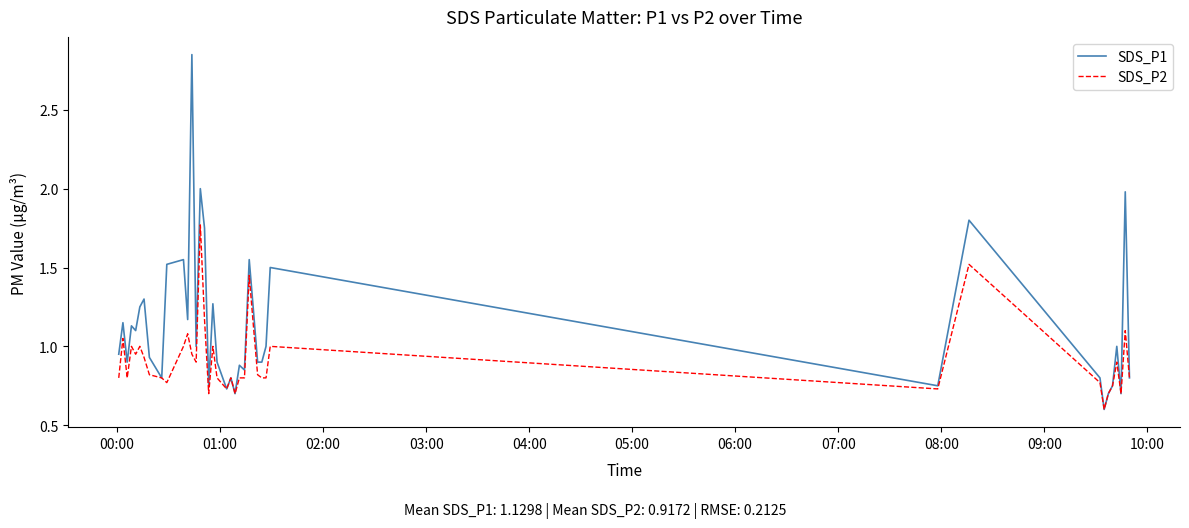

List the series in order of their peak value, lowest first.

SDS_P2, SDS_P1